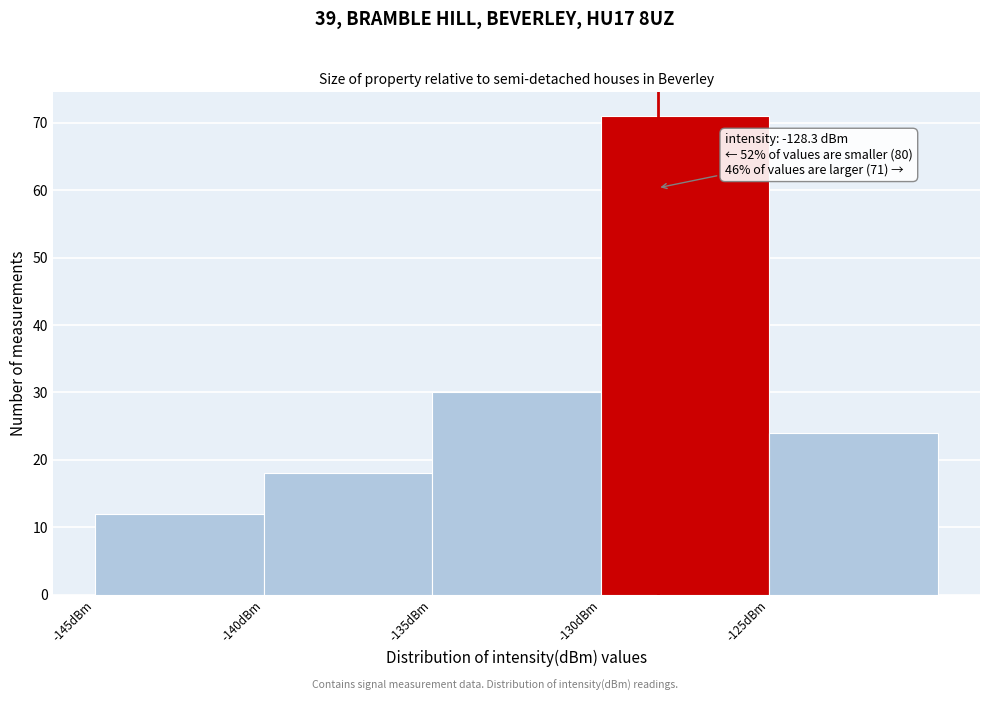

Over which range of the x-axis is the bar tallest?

-130 to -125